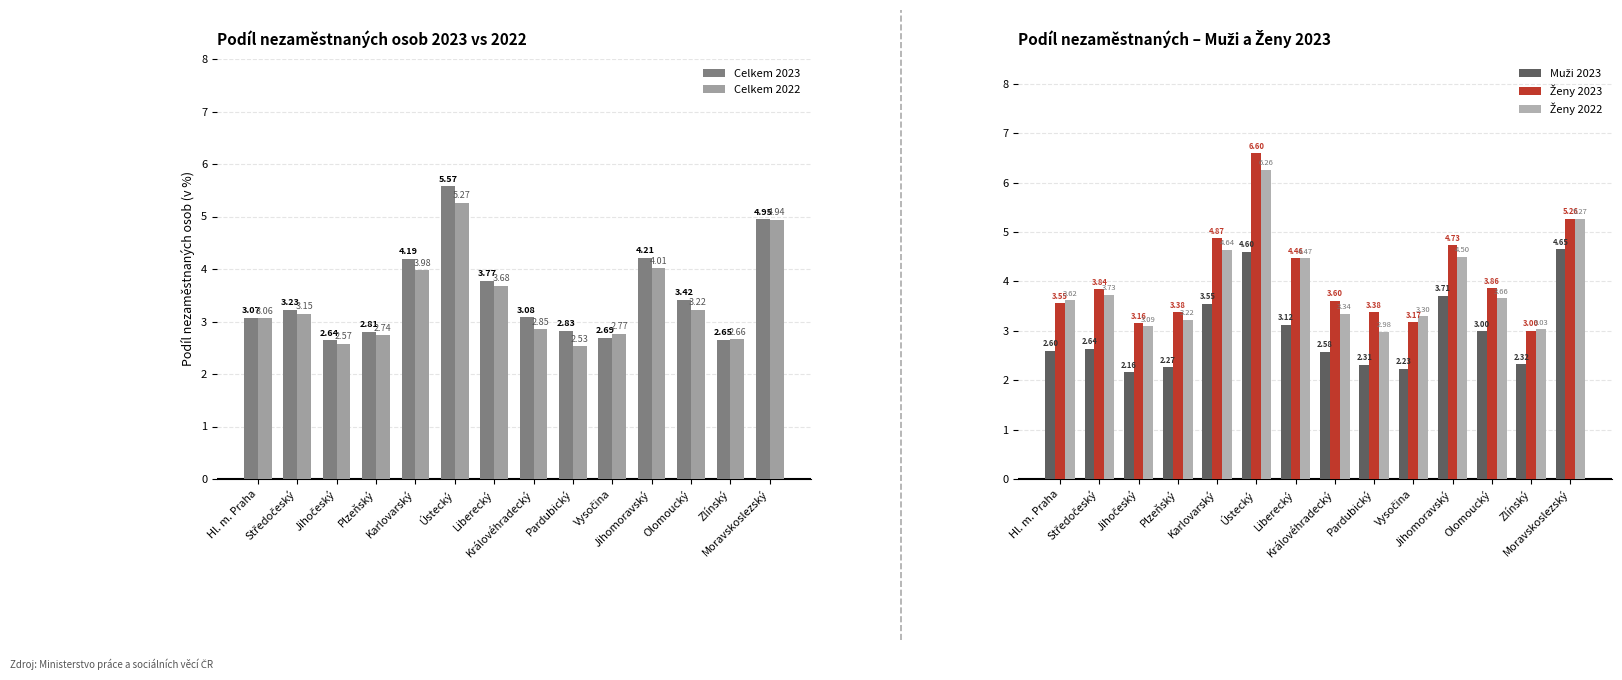

What is the approximate value of Celkem 2022 at Moravskoslezský?

4.9